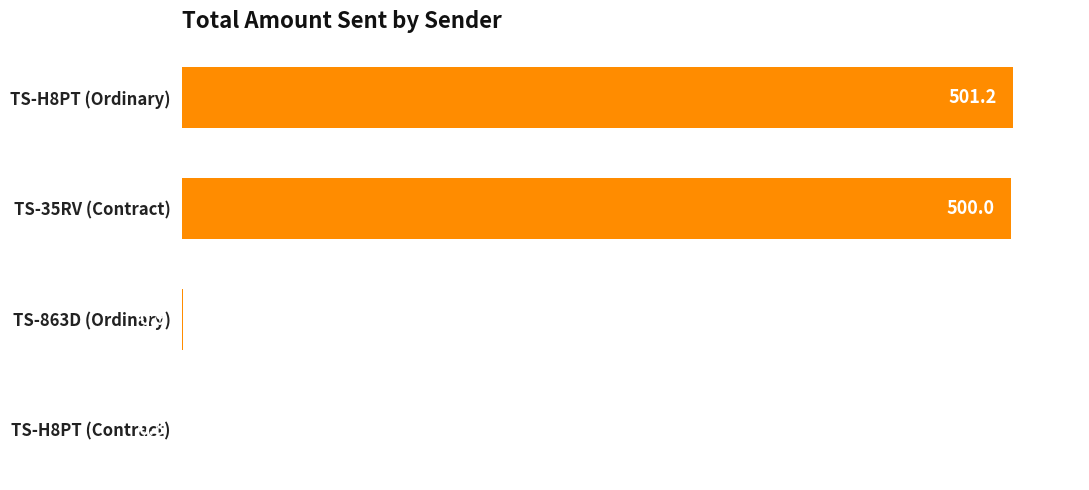

What is the approximate value at TS-H8PT (Ordinary)?

501.2